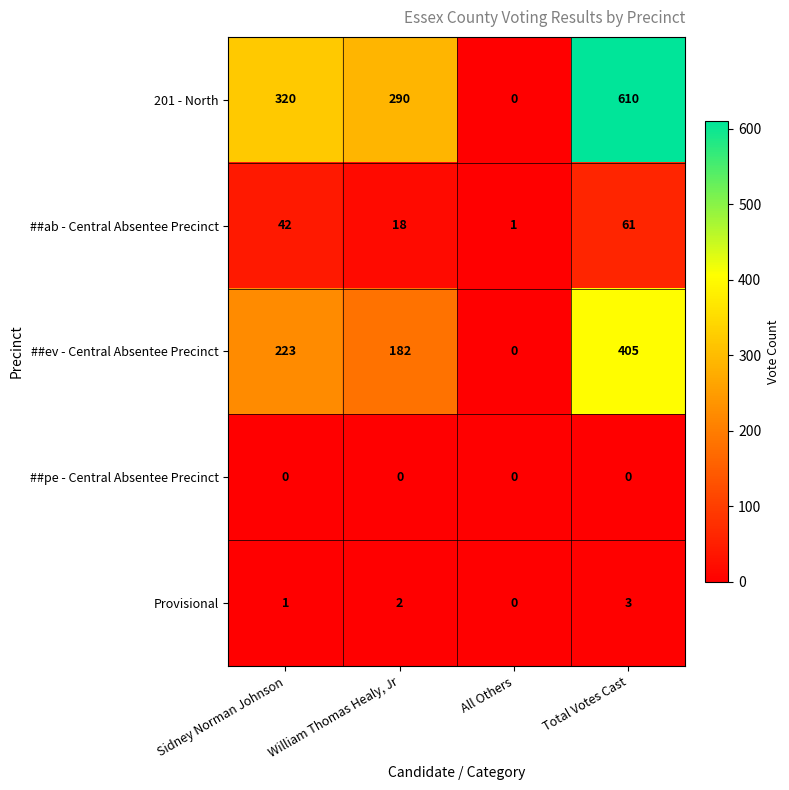

How many Provisional values are between 1 and 3?

3